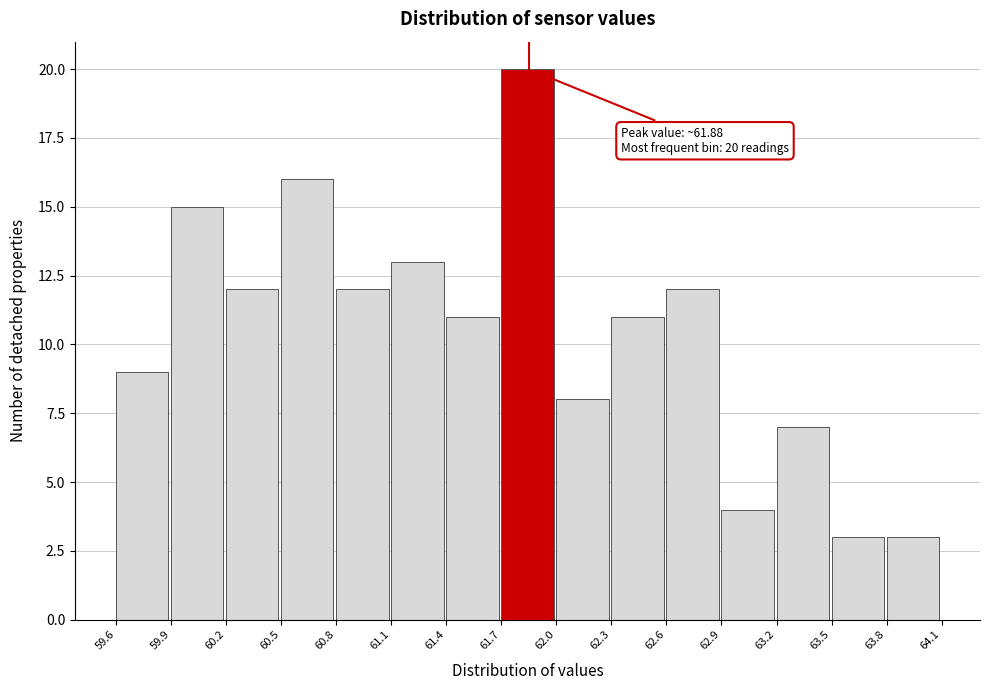

Which range on the x-axis has the tallest bar?

61.7 to 62.0